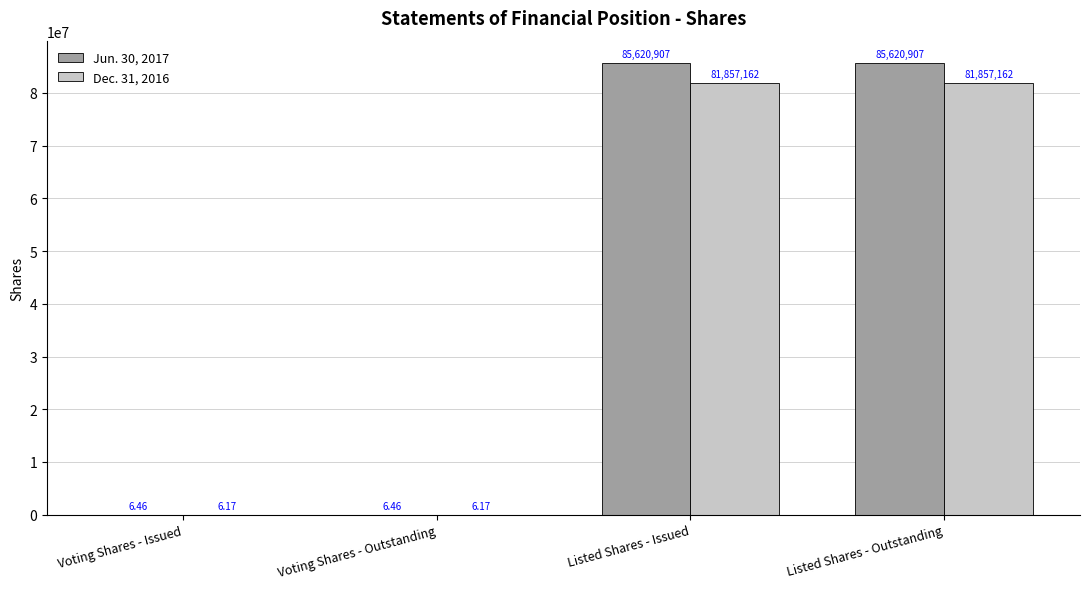

What is the total value across all series at Listed Shares - Issued?

167478069.0